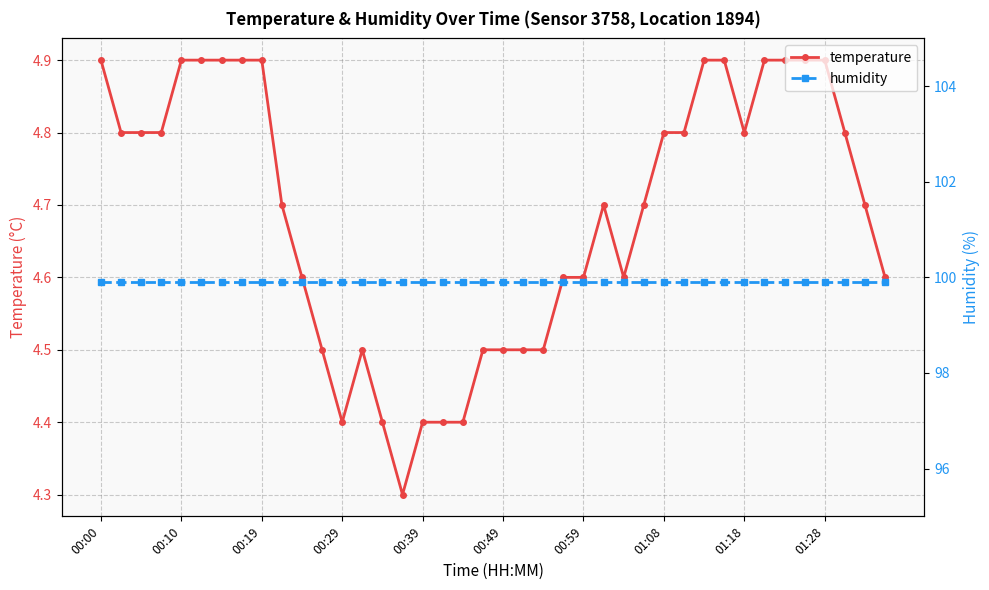

What is the approximate value of humidity at 17?

99.9